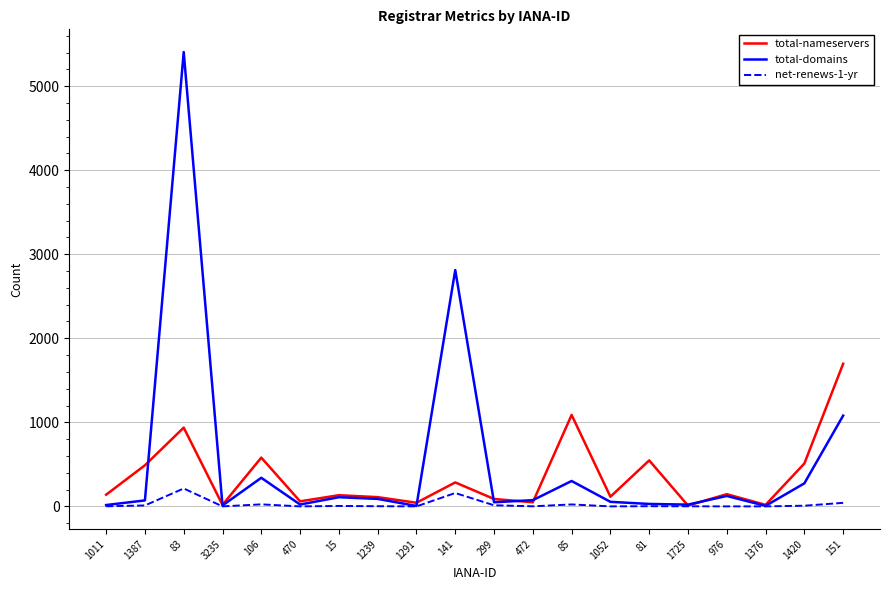

Where is total-nameservers nearest to the value 853?

83